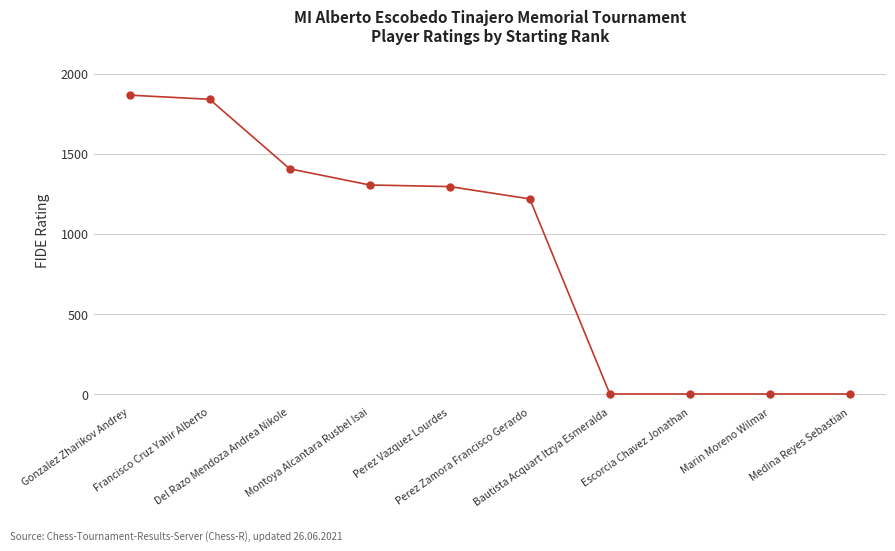

True or false: the data shows 1010 at Escorcia Chavez Jonathan.

False